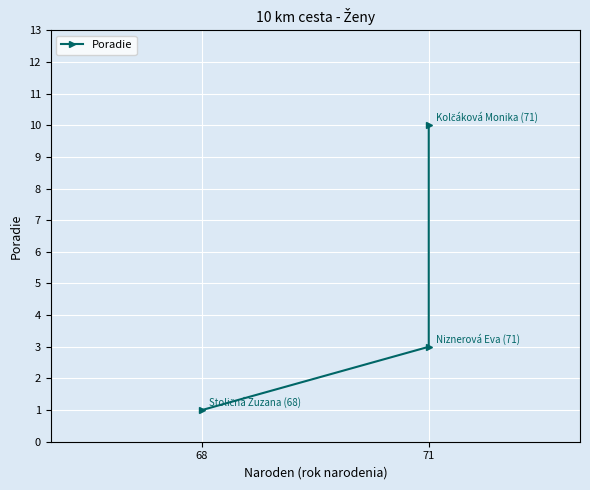

Read the value at 71.

10